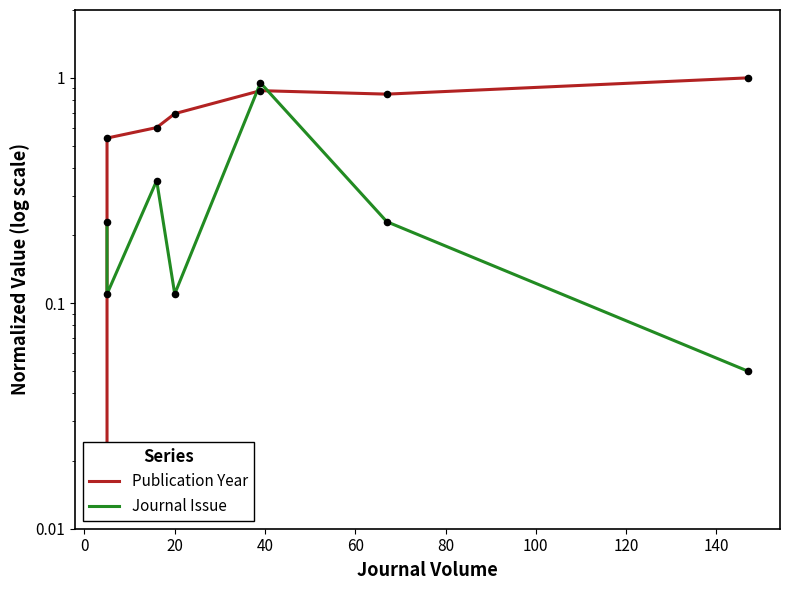

Which series has the largest Y range (max minus min)?

Publication Year